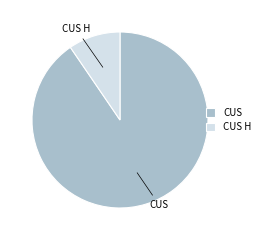

Which has a higher value, CUS or CUS H?

CUS